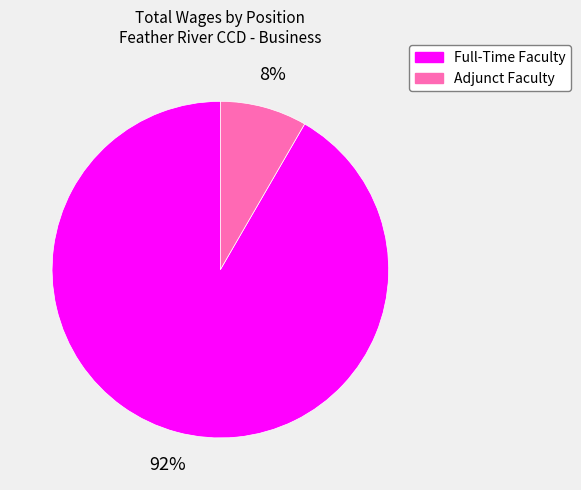

Is the sum of Full-Time Faculty and Adjunct Faculty greater than half?

Yes